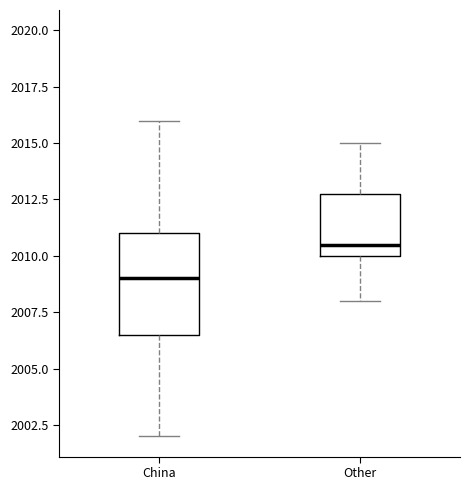

Which box has the lowest median line?

China